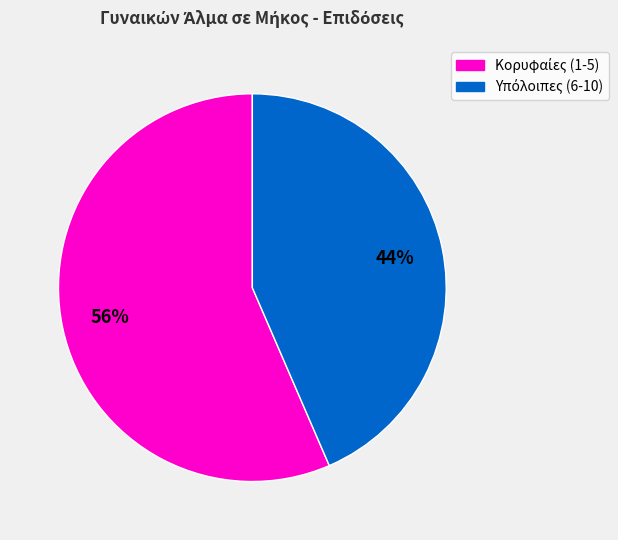

Does any single category account for the majority?

Yes